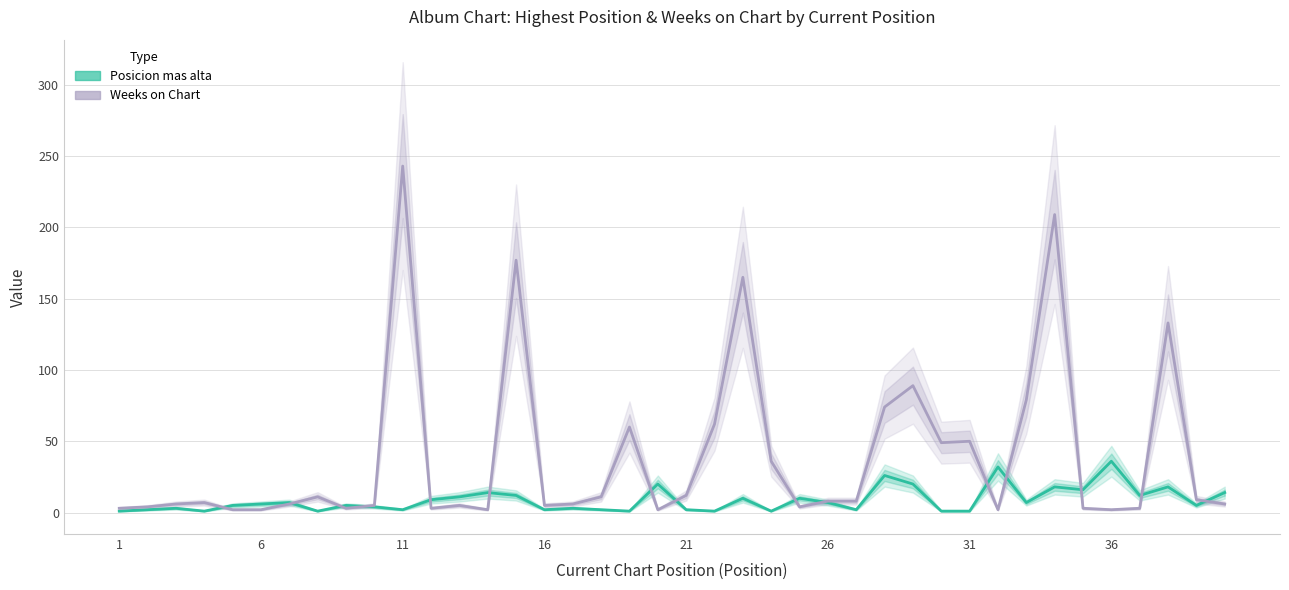

At 36, list the series in order from smallest to largest.

Weeks on Chart, Posicion mas alta